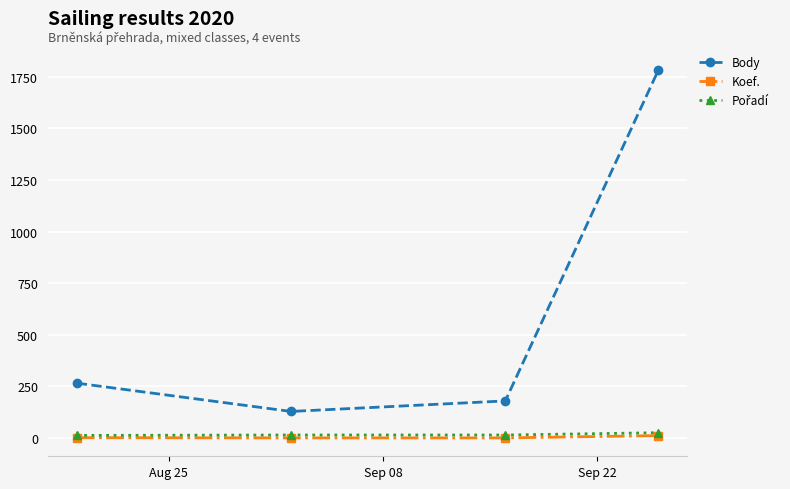

True or false: Body and Koef. intersect in this chart.

False